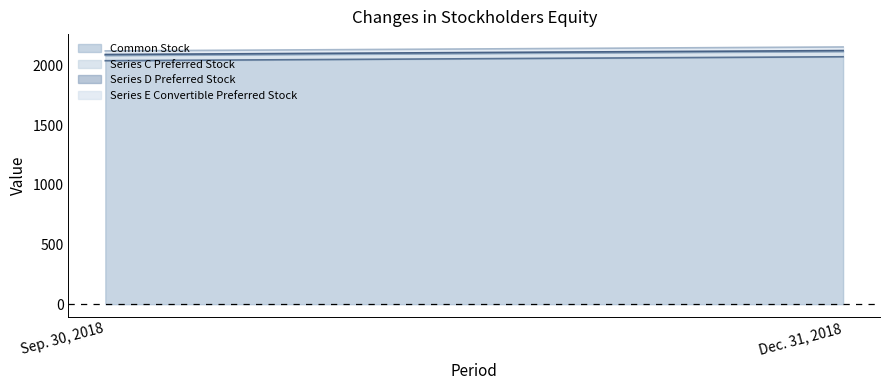

How many Common Stock values are between 2039 and 2072?

2